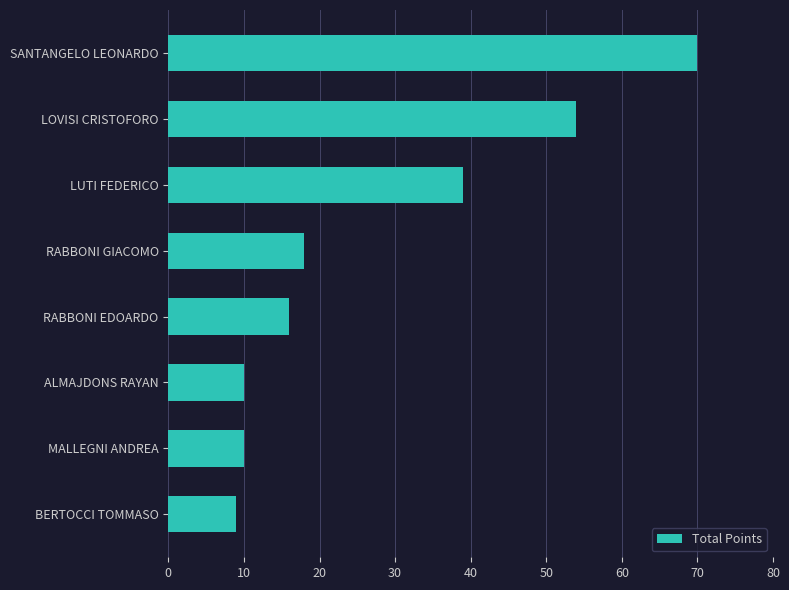

How many values are below 18?

4